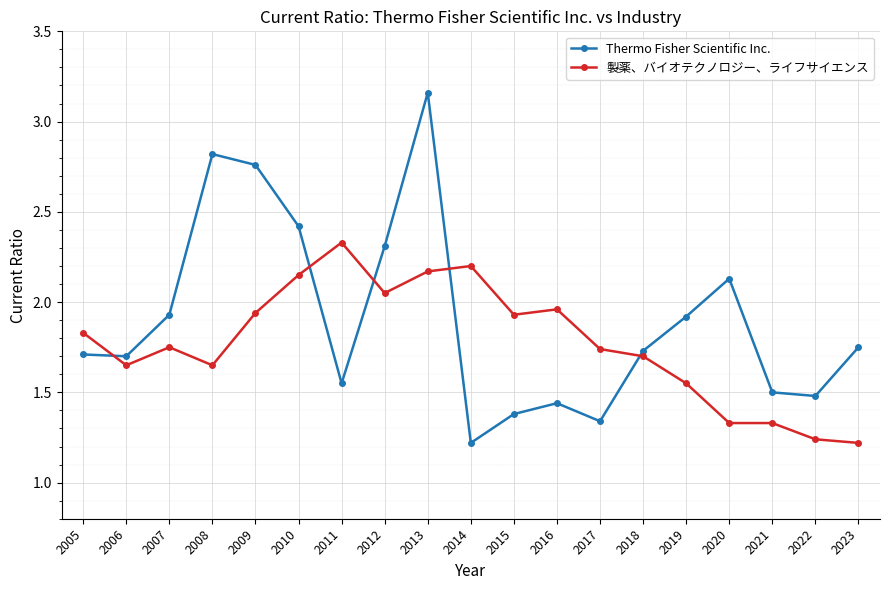

List the series in order of their overall mean, highest first.

Thermo Fisher Scientific Inc., 製薬、バイオテクノロジー、ライフサイエンス